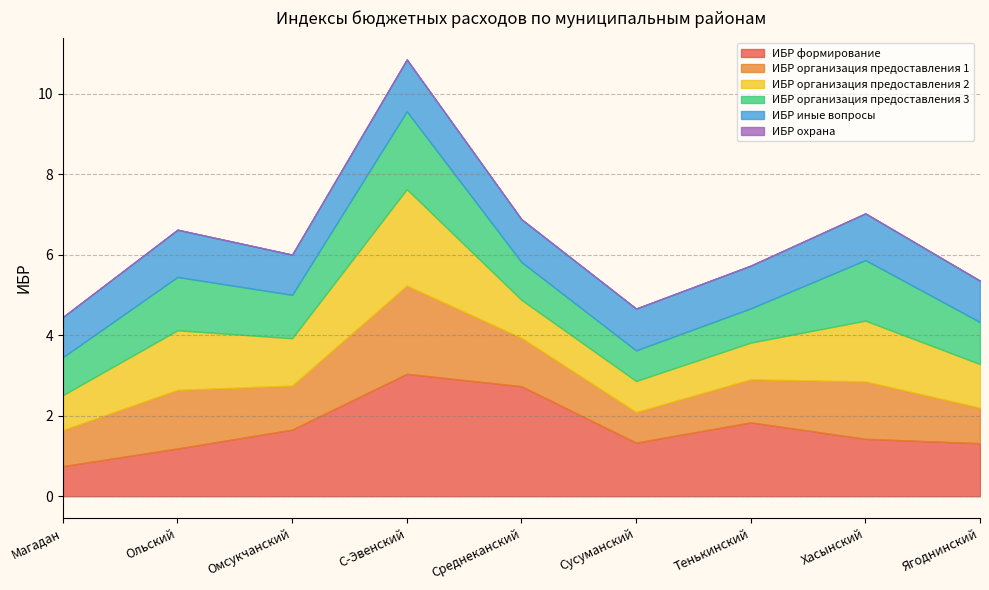

At which category is the sum across all series the highest?

С-Эвенский